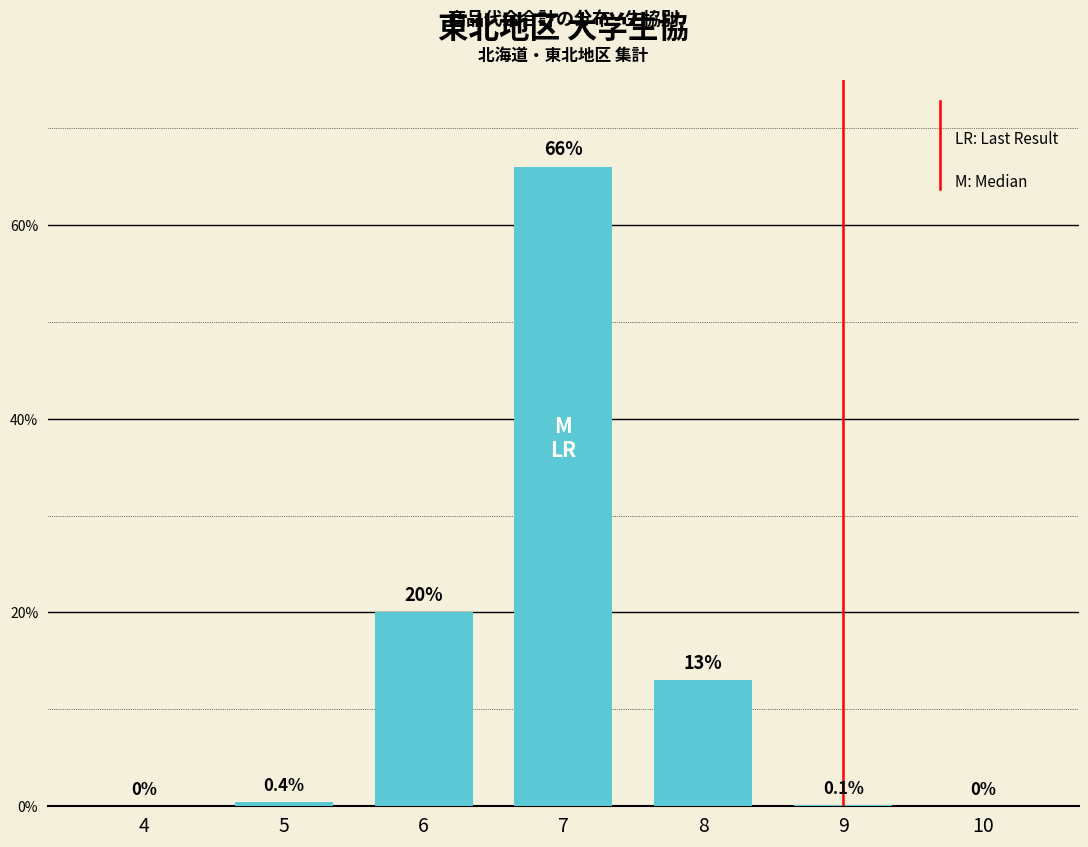

Reading left to right, list all the values displayed in this chart.

4=0.0	5=0.4	6=20.0	7=66.0	8=13.0	9=0.1	10=0.0